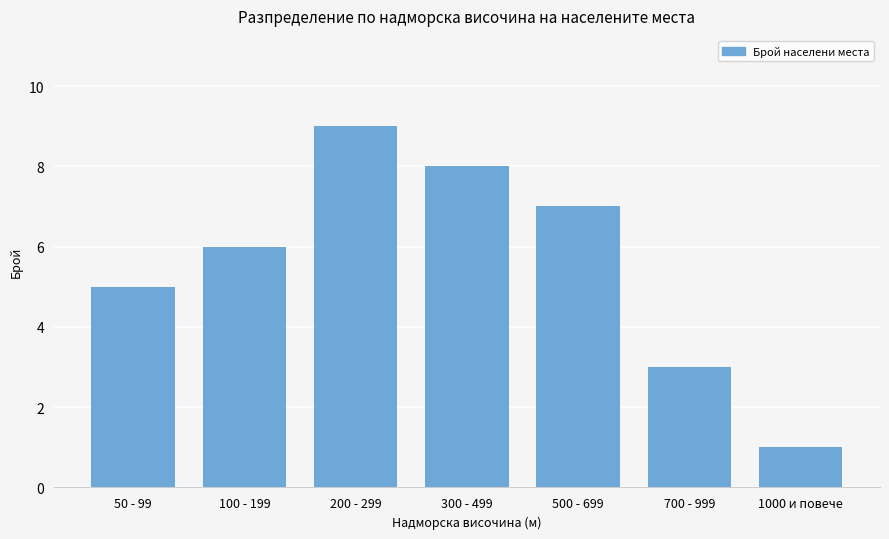

What is the value of the 3rd bar from the left?

9